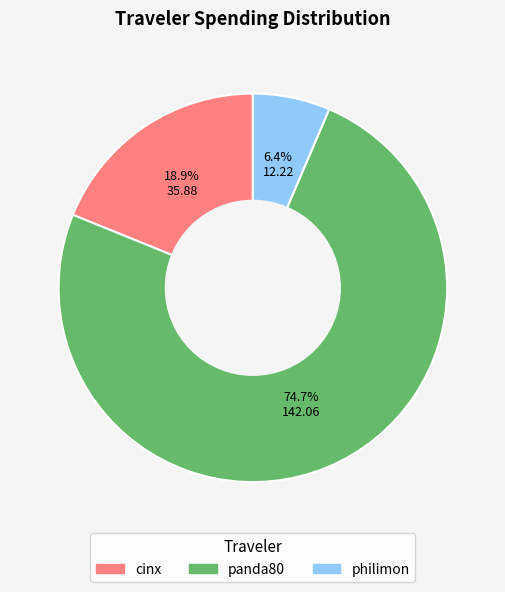

How much of the chart is everything except cinx?

81.1%